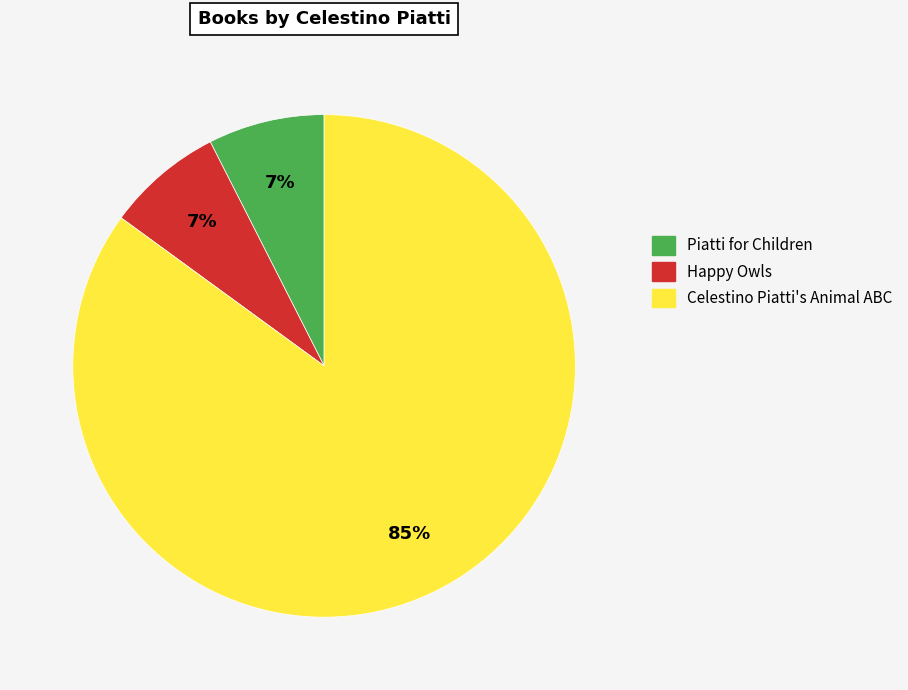

Is there a majority slice in this chart?

Yes